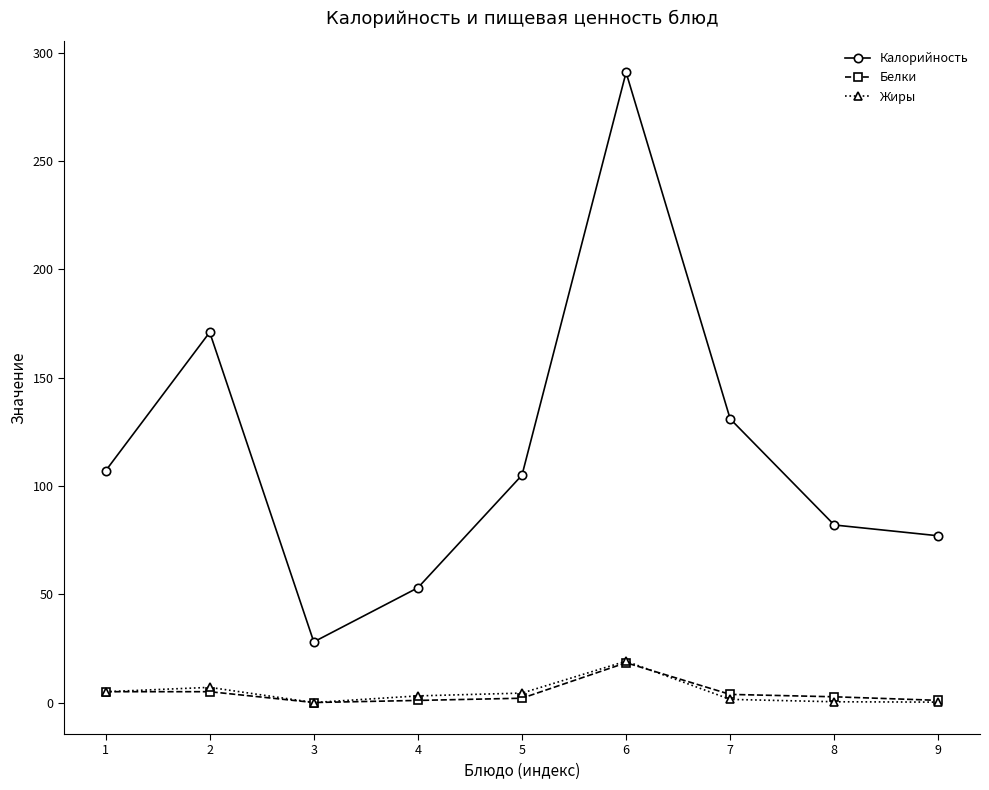

How many interior local valleys does the Калорийность series have?

1